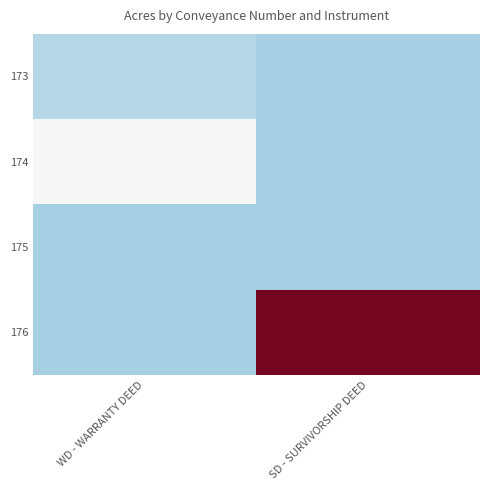

At which category does the chart reach its peak across all series?

SD - SURVIVORSHIP DEED